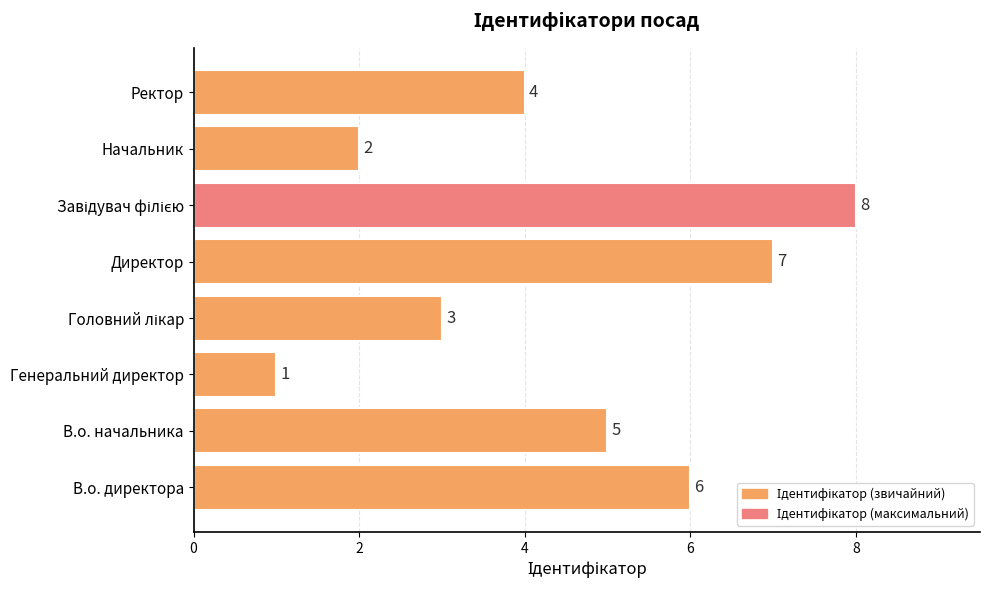

Reading bottom to top, transcribe all the data shown in this chart.

6	5	1	3	7	8	2	4